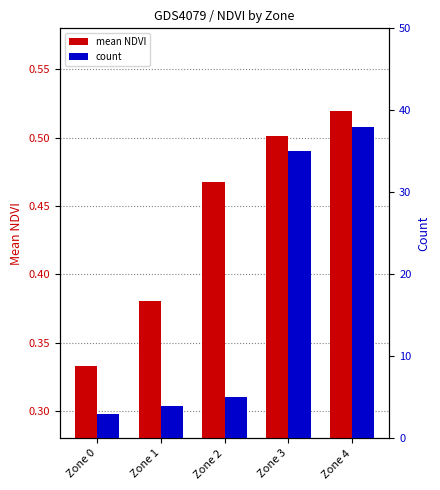

Which category has the lowest value across all series?

Zone 0